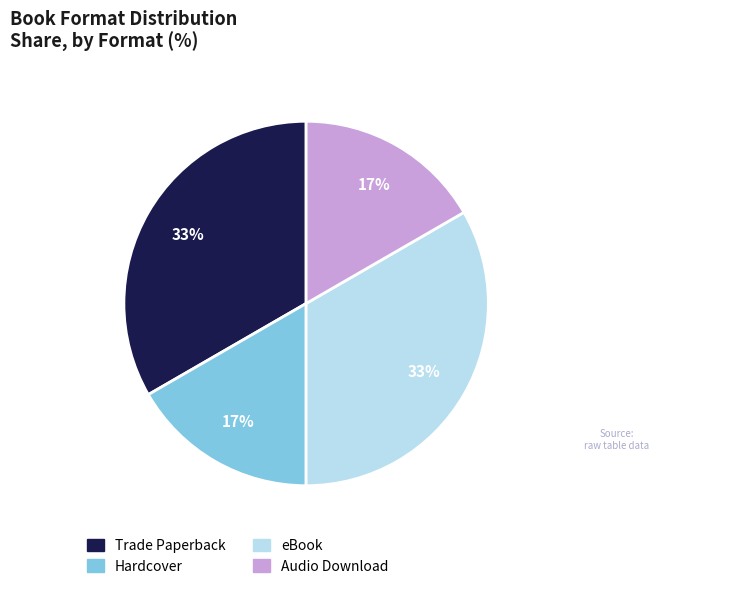

Do Audio Download and Hardcover together represent more than half of the pie?

No